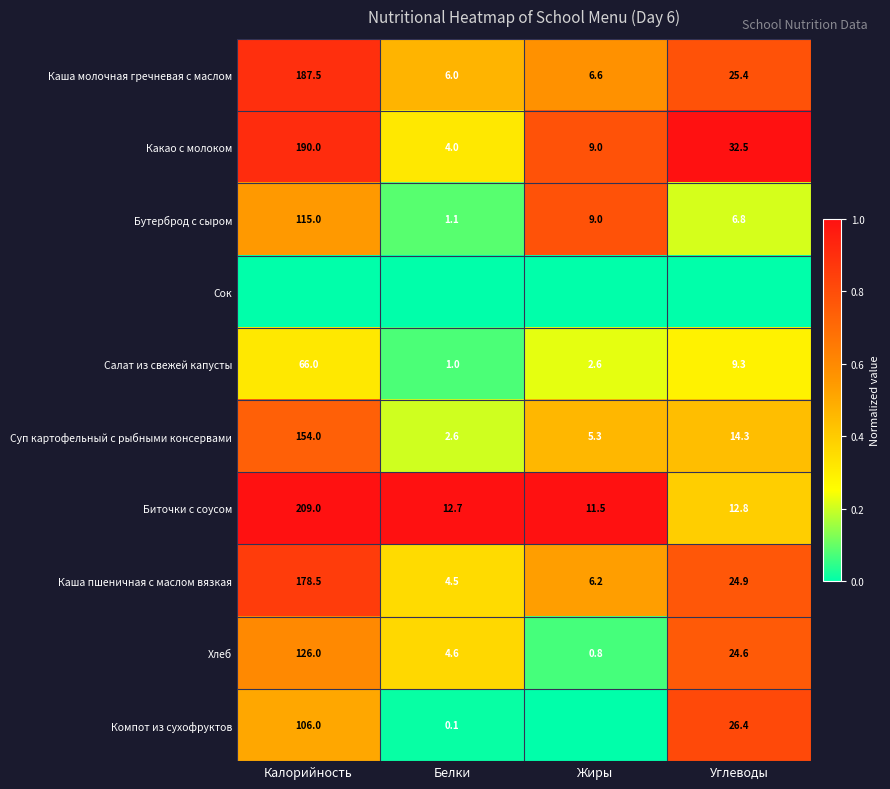

What is the average value of the Биточки с соусом series?

61.5